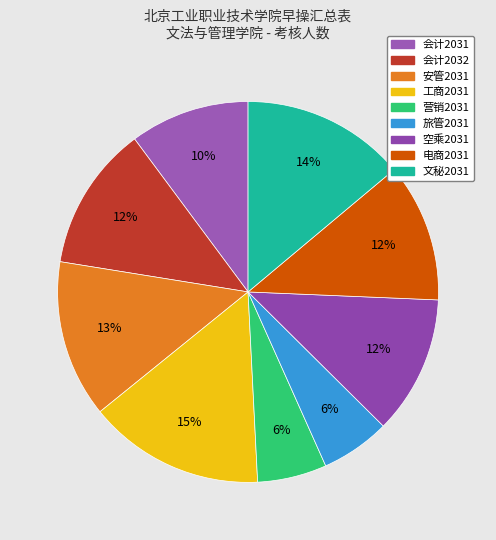

To the nearest percent, what is the combined percentage of 文秘2031 and 营销2031?

20%